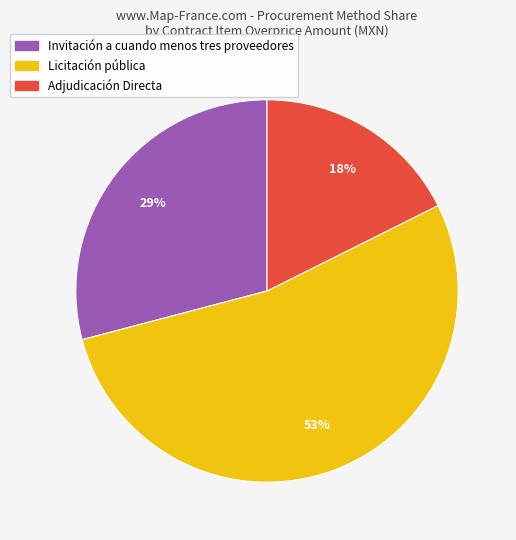

What is the ratio of the value at Adjudicación Directa to the value at Licitación pública?

0.3